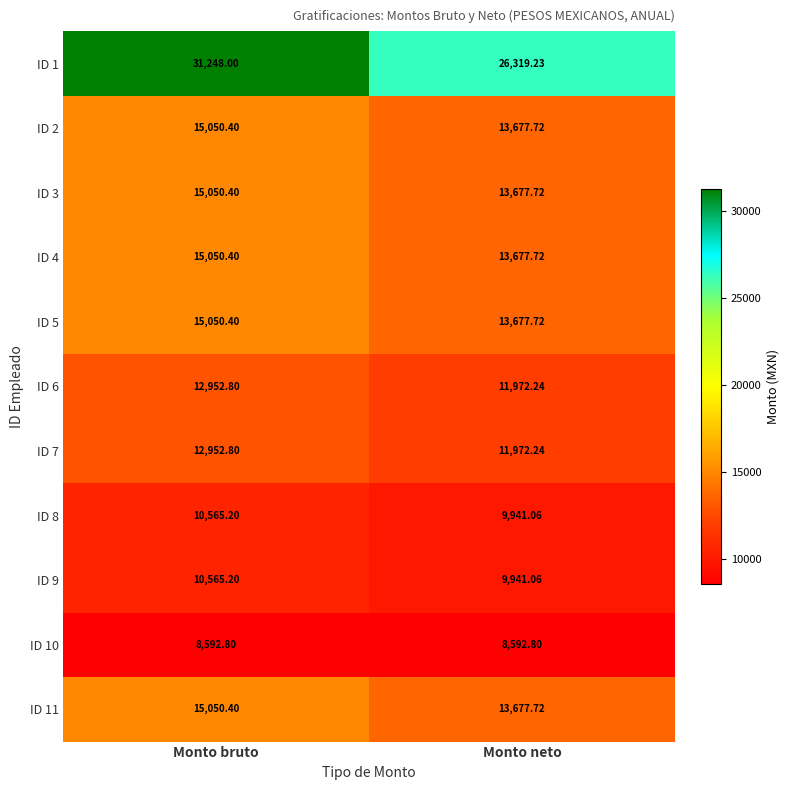

List the labels in order of ID 9 value, largest first.

Monto bruto, Monto neto